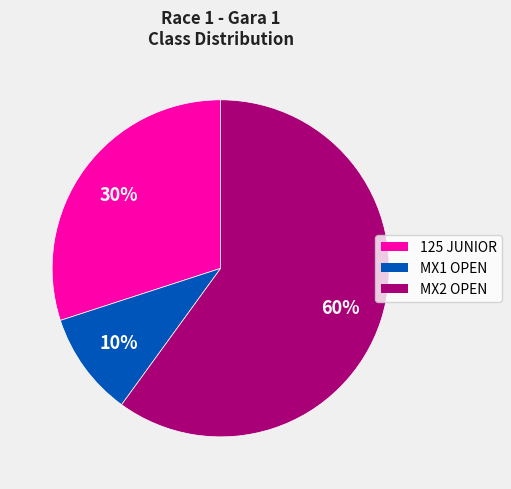

To the nearest percent, what percentage of the pie is MX2 OPEN?

60%